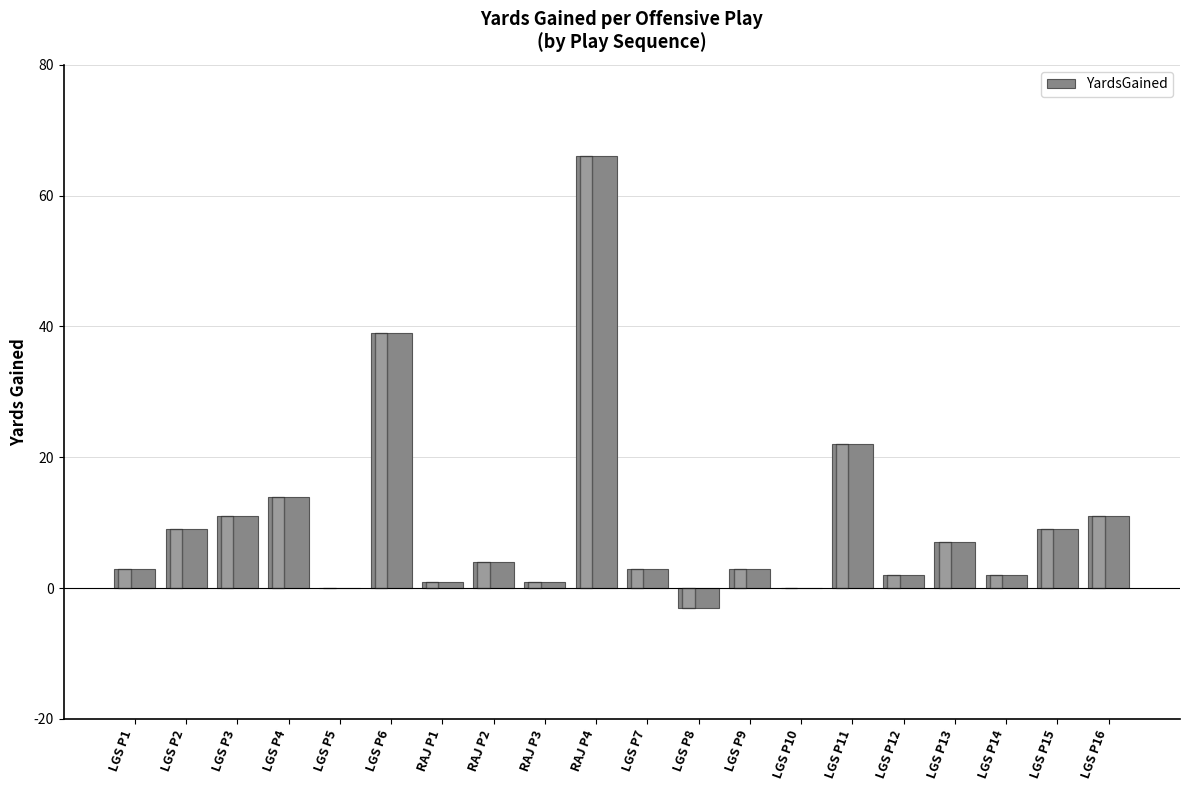

What is the sum of all values?

204